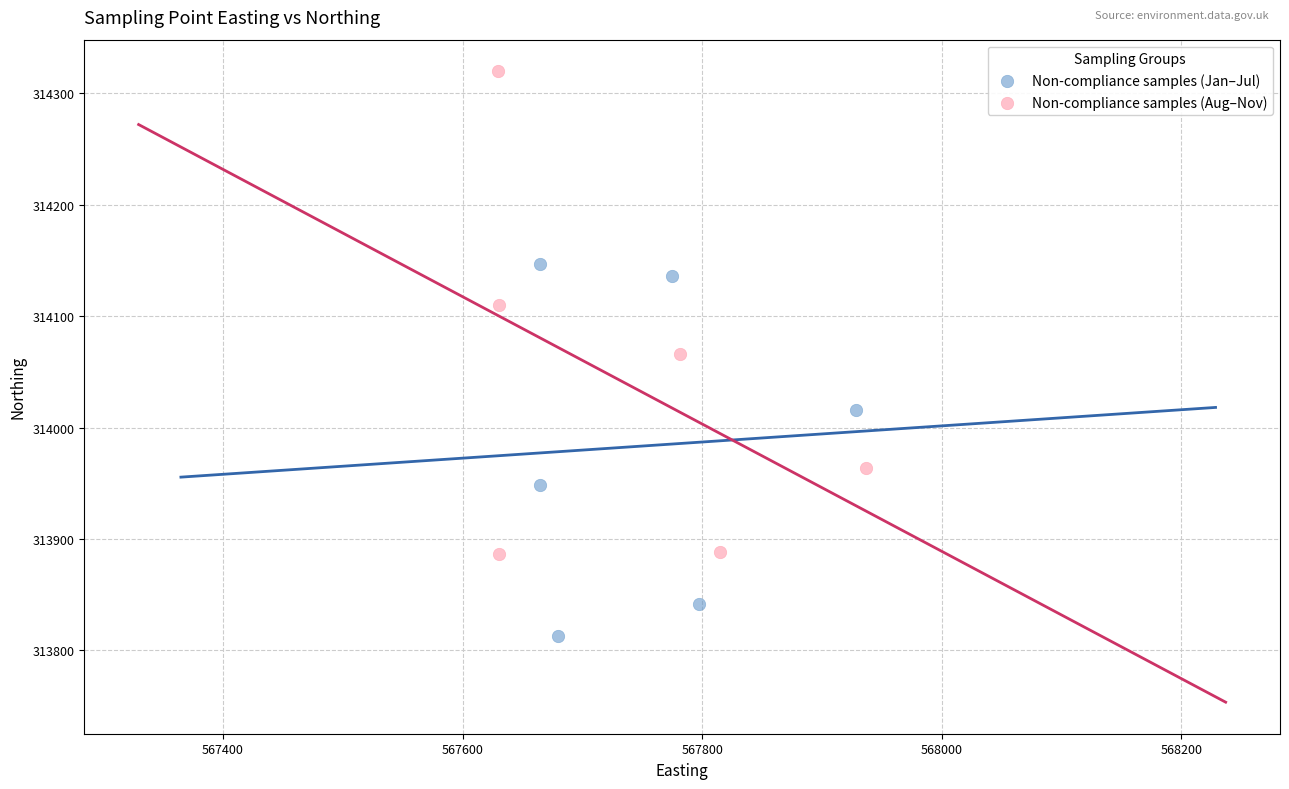

Which series has the largest Y range (max minus min)?

Non-compliance samples (Aug–Nov)